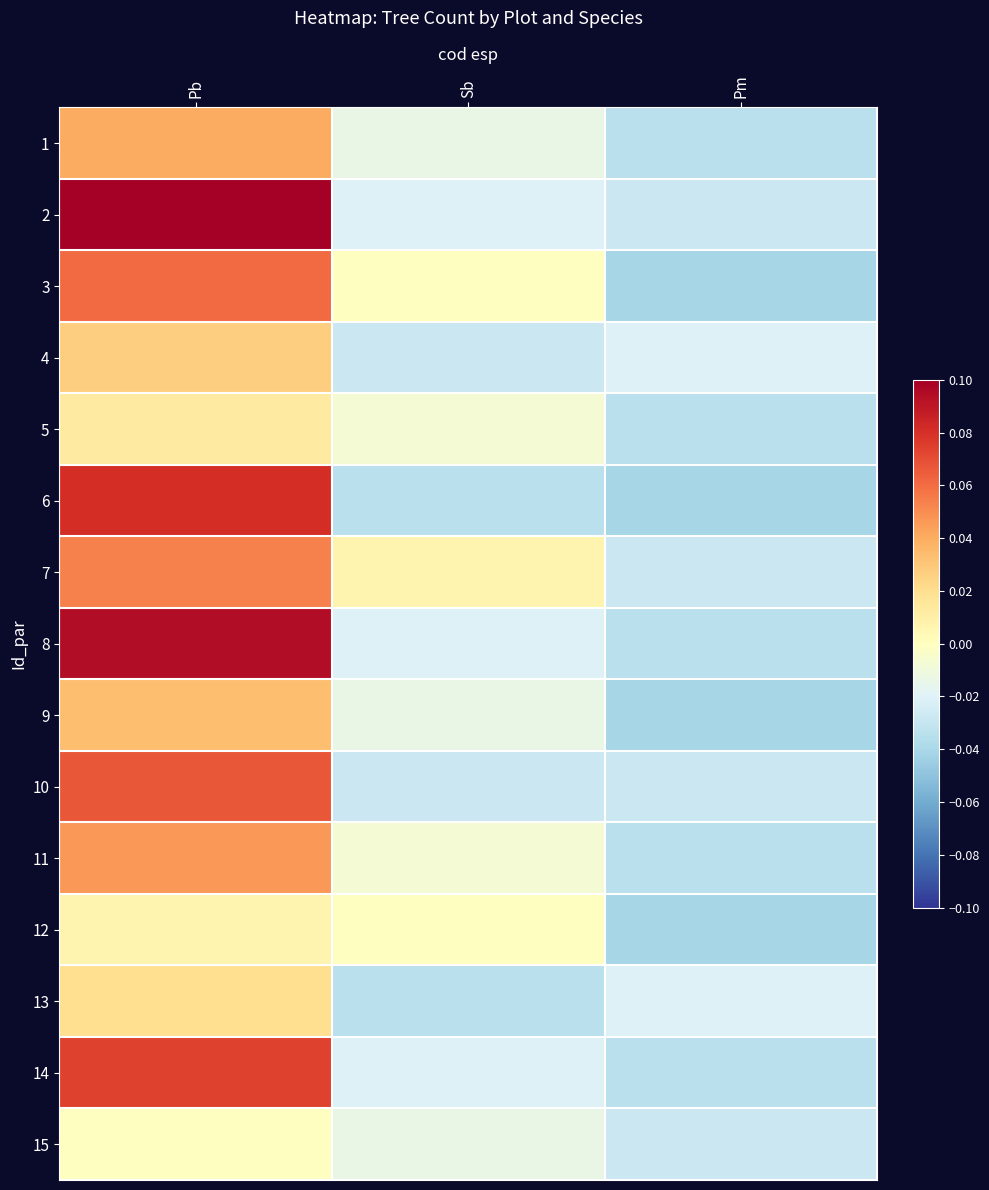

Which label corresponds to the largest value in the chart?

Pb